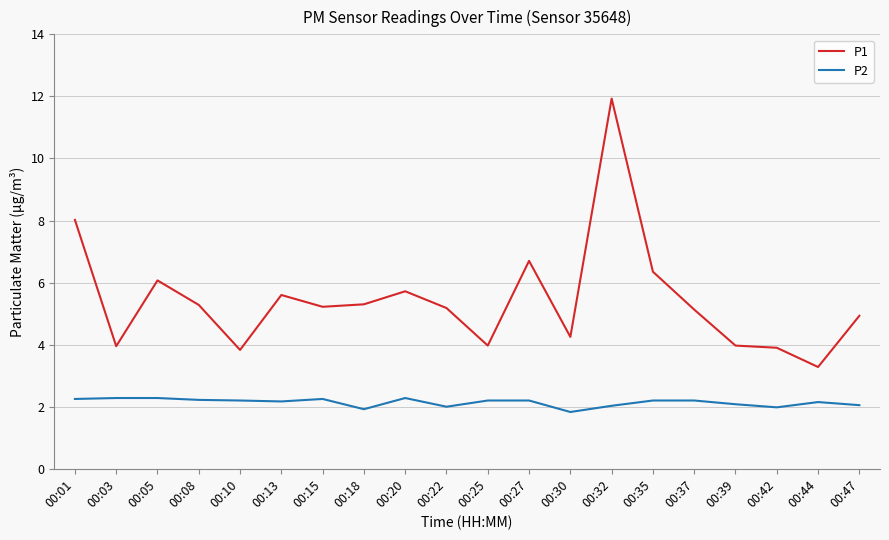

What is the difference between the P2 values at 00:37 and 00:18?

0.3